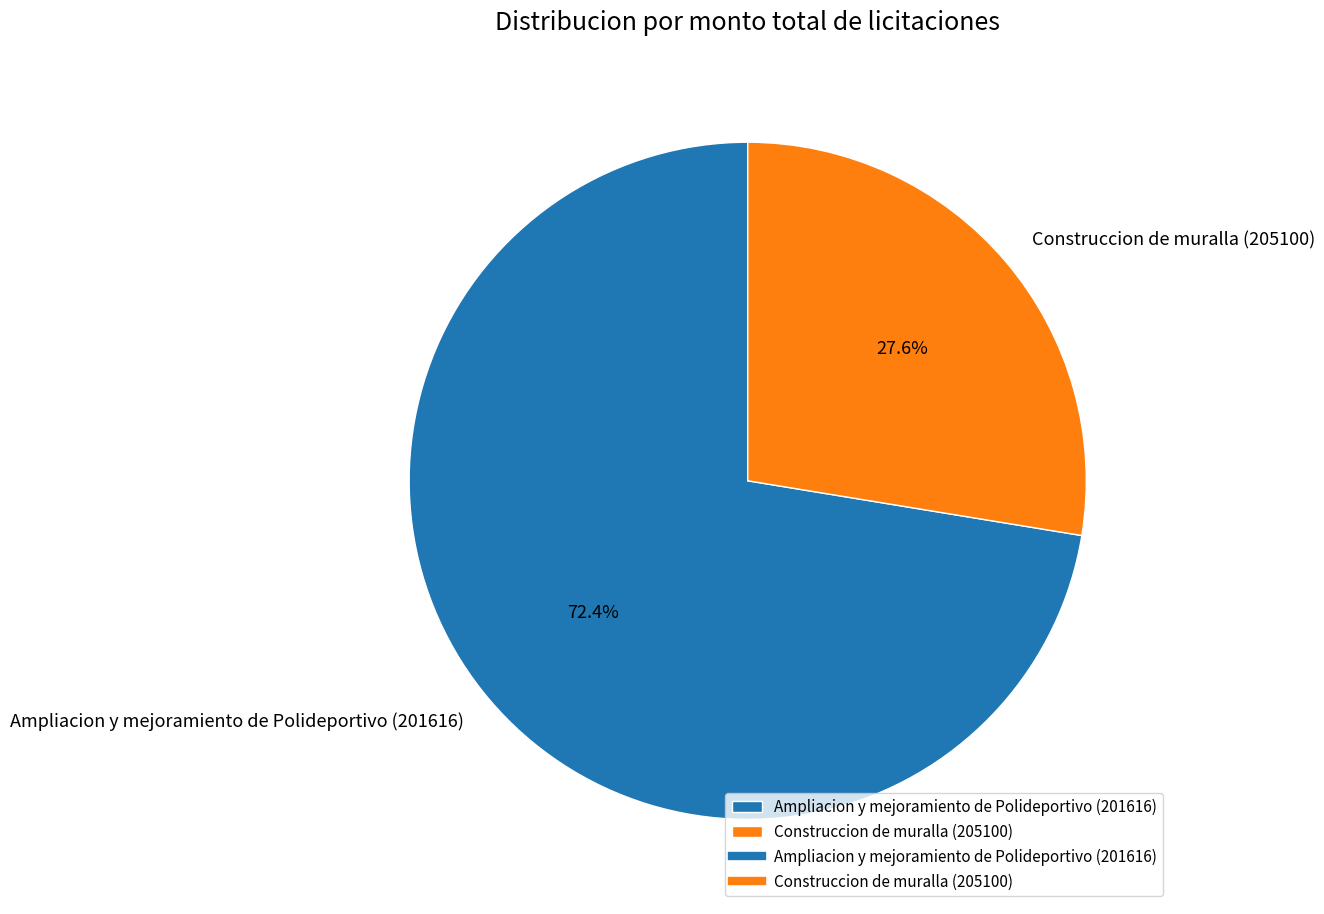

Is it true that Ampliacion y mejoramiento de Polideportivo (201616) is 86% of the pie?

False